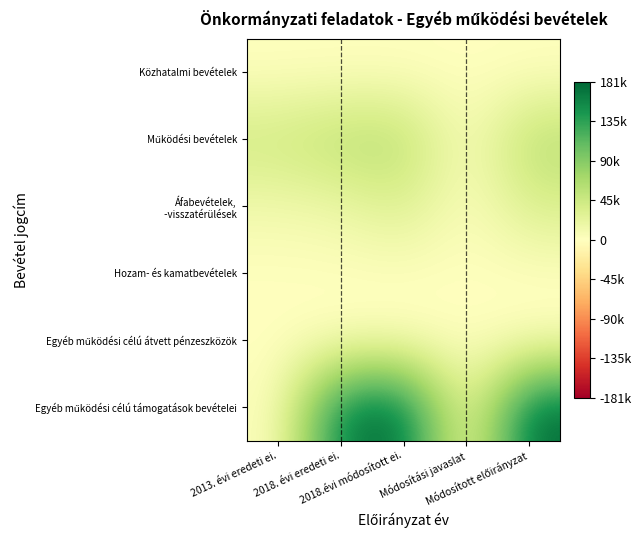

What is the total value across all series at 2018.évi módosított ei.?

276646